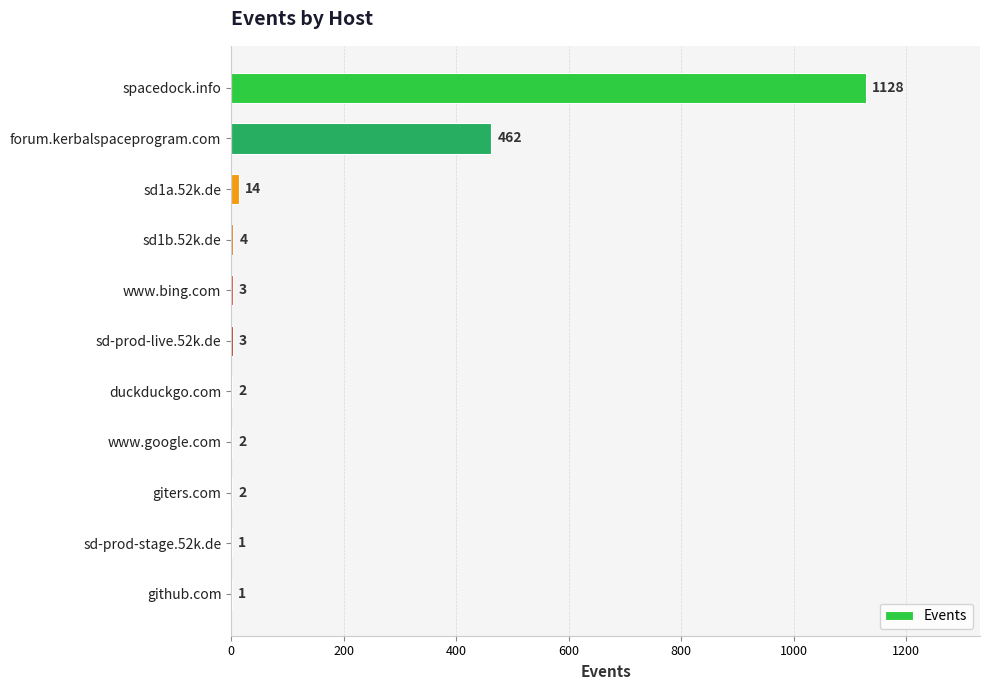

What is the maximum value shown in the chart?

1128